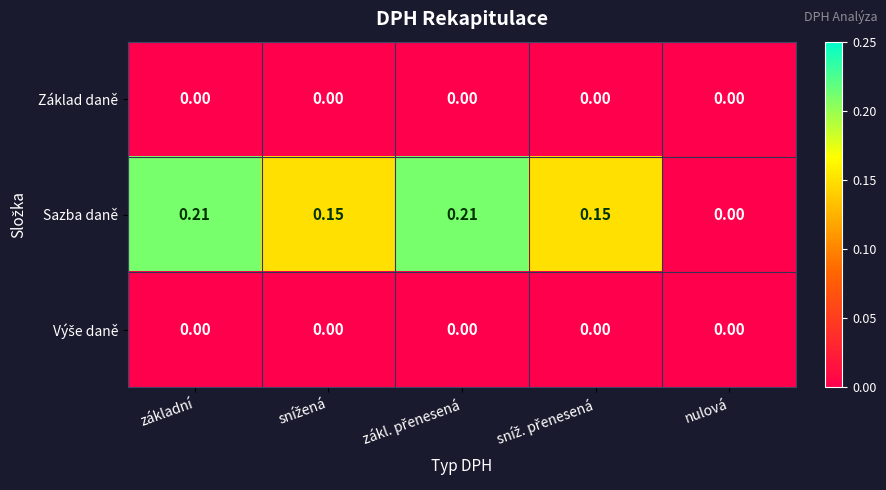

At which label is Sazba daně closest to 0?

nulová